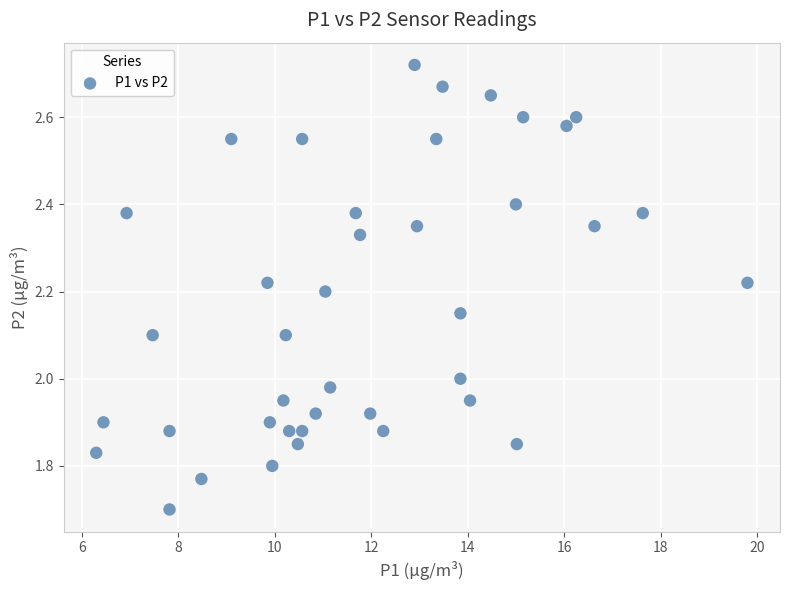

What is the range of X values (max minus min)?

13.5